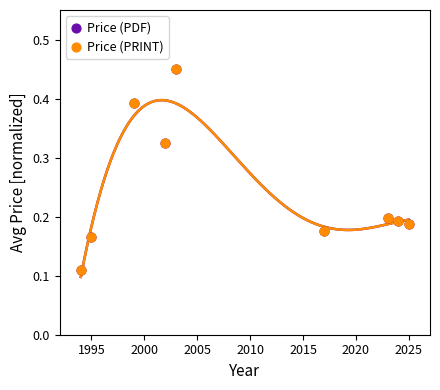

Which series reaches the maximum Y coordinate?

Price (PDF)